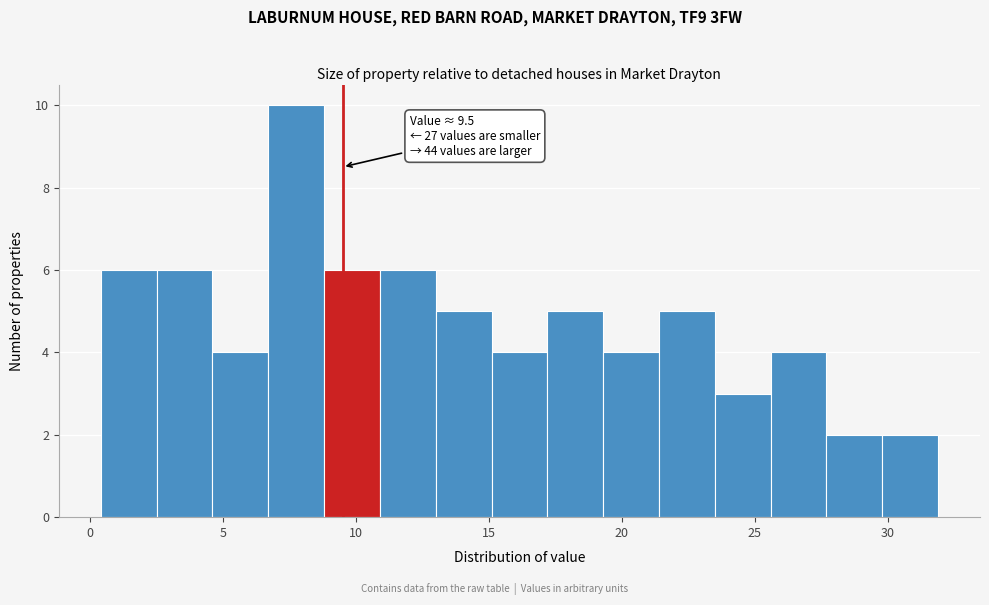

Which range on the x-axis has the tallest bar?

6.7 to 8.8